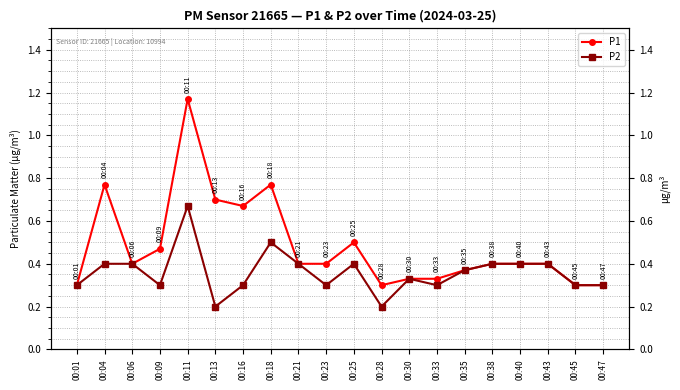

What is the value of the P2 point at the 18th from the left?

0.4